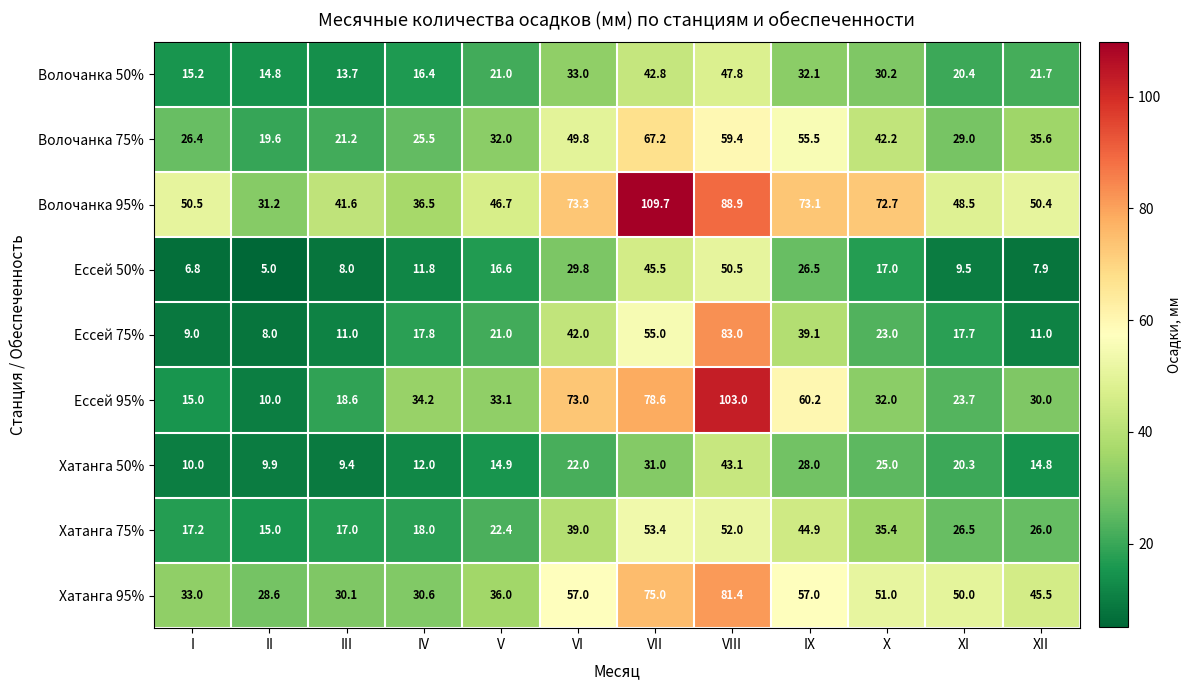

Rank the categories by Ессей 95% value from lowest to highest.

II, I, III, XI, XII, X, V, IV, IX, VI, VII, VIII